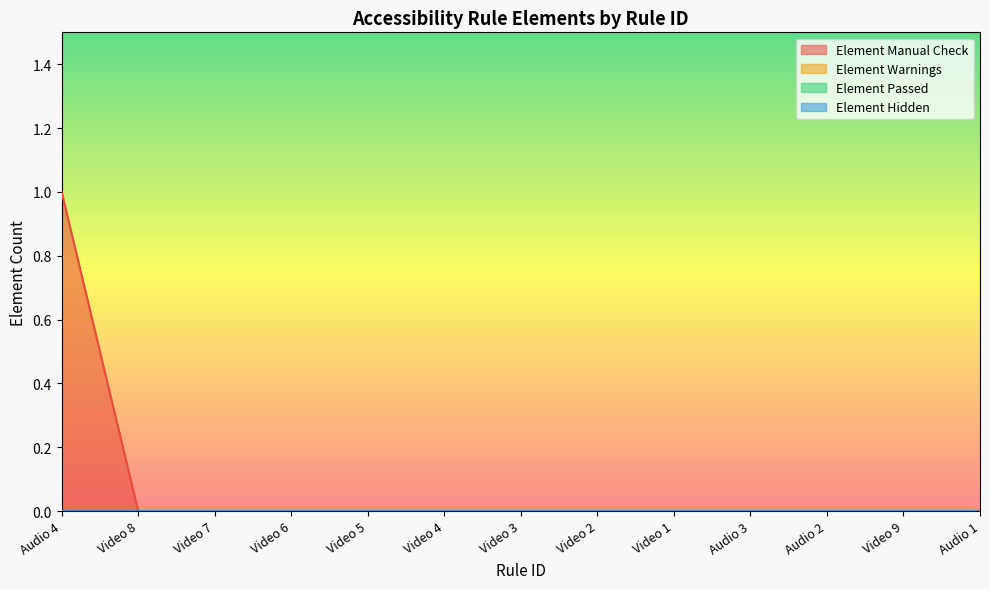

At which label is Element Hidden closest to 0?

Audio 4